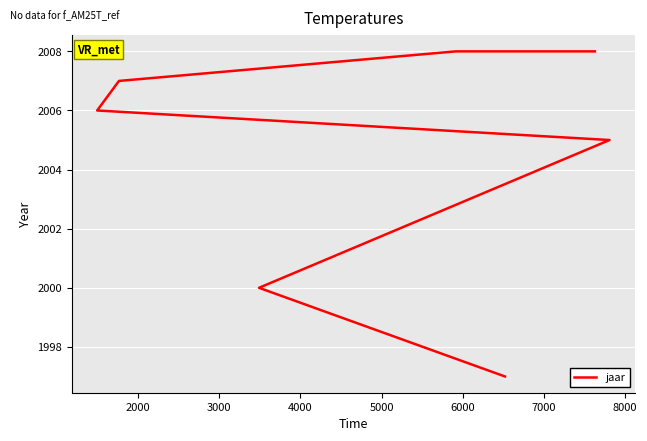

What is the change in value from 3000 to 6000?

+3